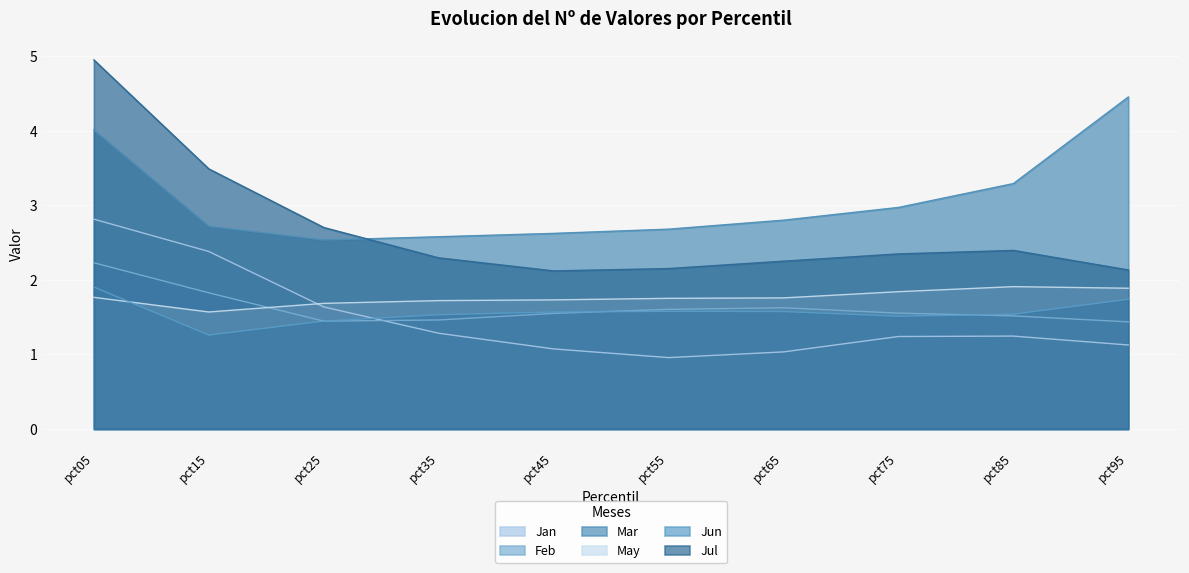

What is the greatest value displayed?

5.0